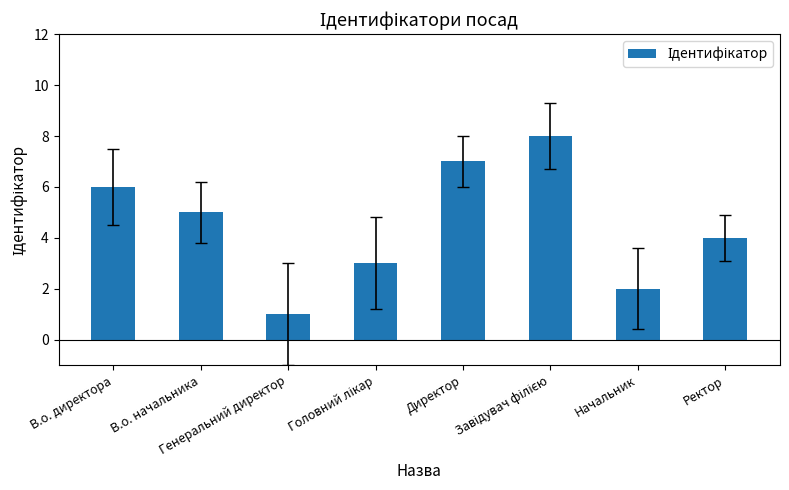

What is the difference between the second highest and minimum values?

6